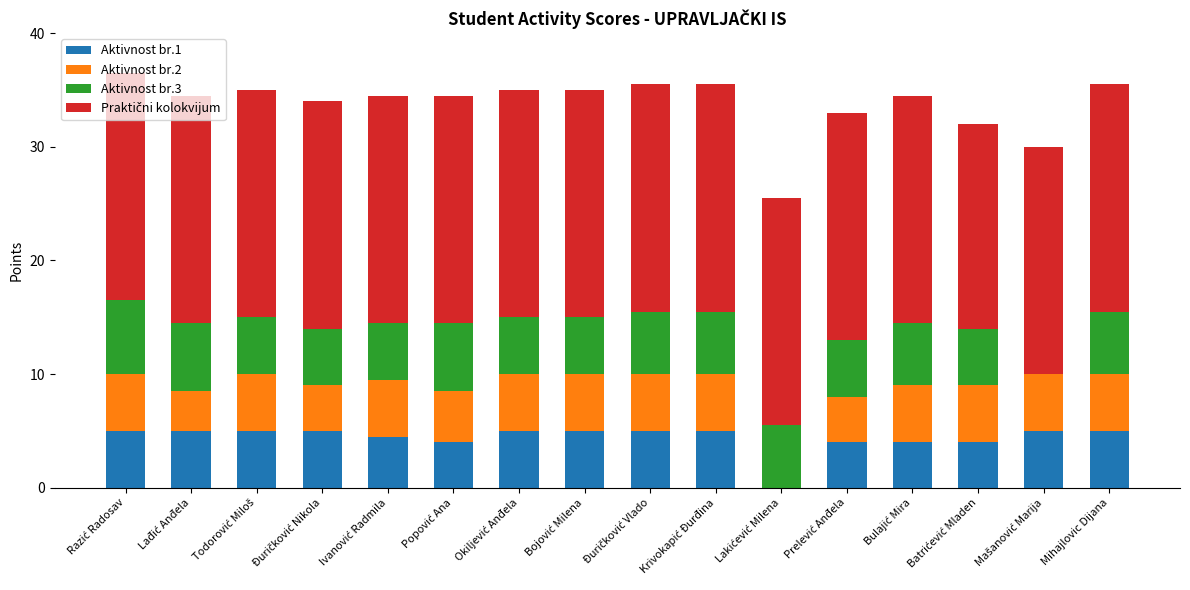

Rank the categories by Praktični kolokvijum value from highest to lowest.

Razić Radosav, Lađić Anđela, Todorović Miloš, Đuričković Nikola, Ivanović Radmila, Popović Ana, Okiljević Anđela, Bojović Milena, Đuričković Vlado, Krivokapić Đurđina, Lakićević Milena, Prelević Anđela, Bulajić Mira, Mašanović Marija, Mihajlovic Dijana, Batrićević Mladen